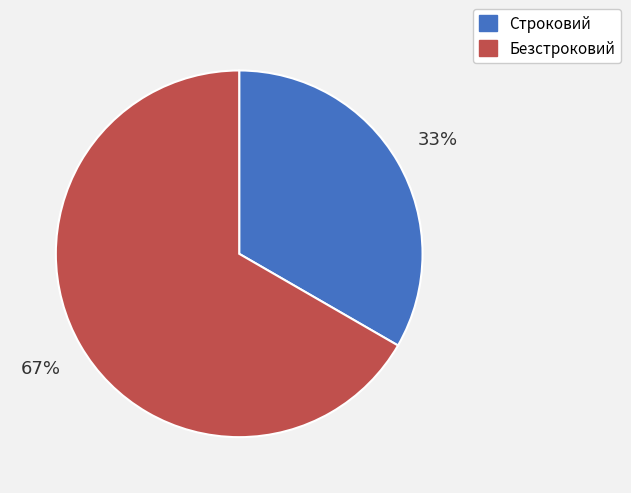

Count the number of slices in the pie.

2